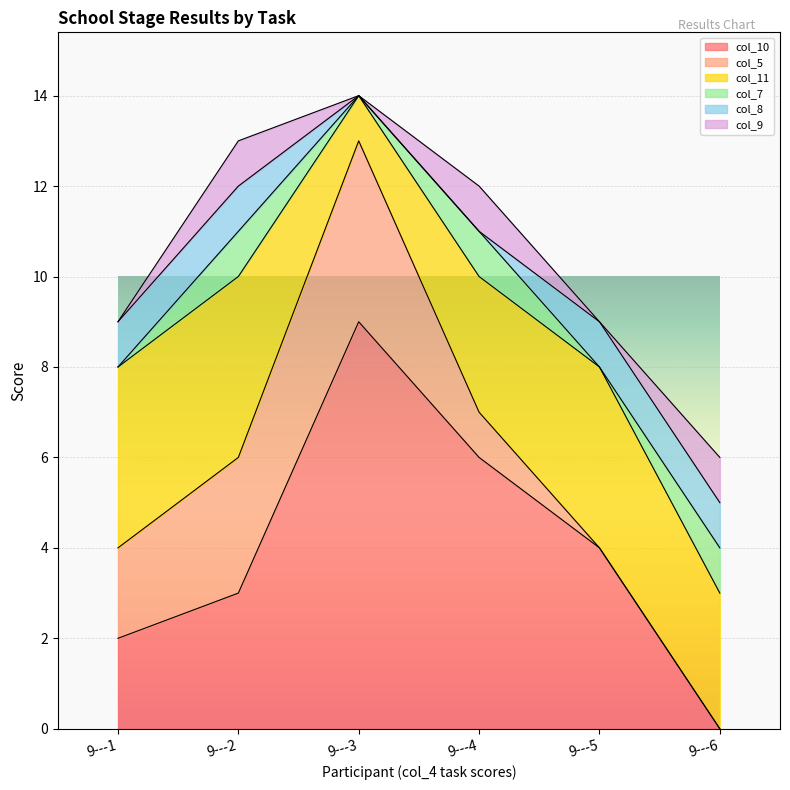

At which category does the chart reach its minimum across all series?

9---6